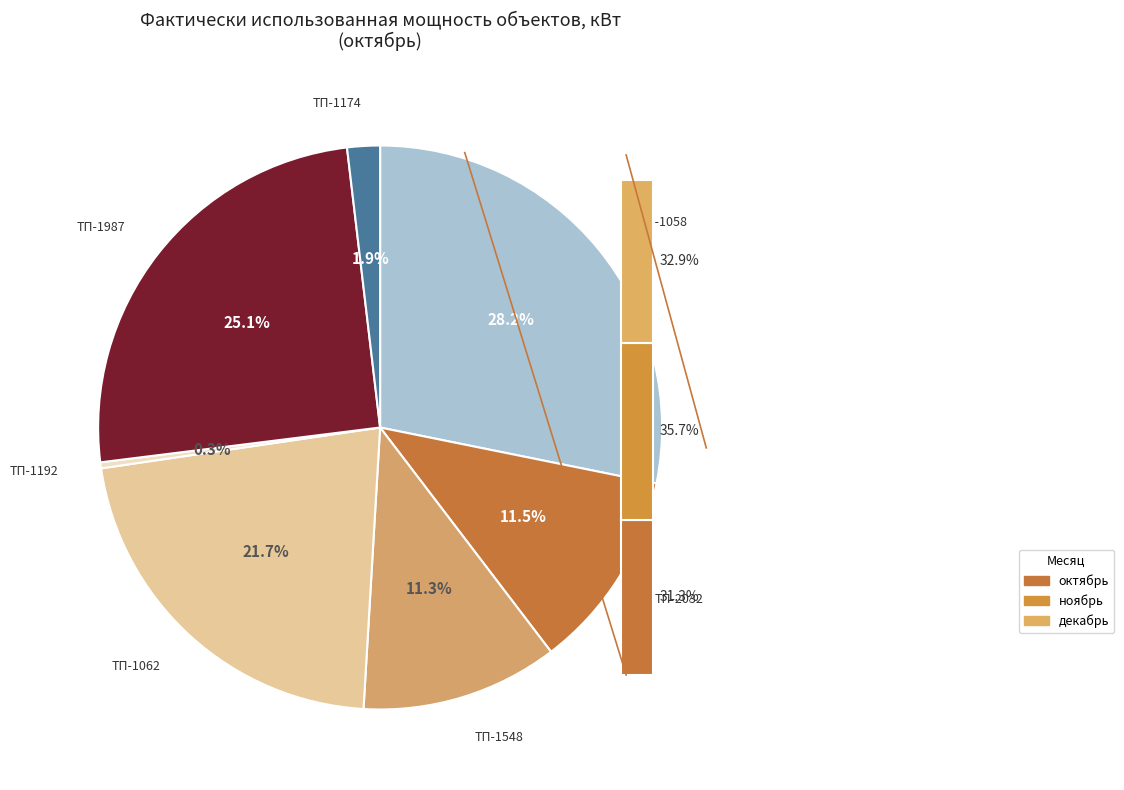

How many segments does this pie chart have?

7